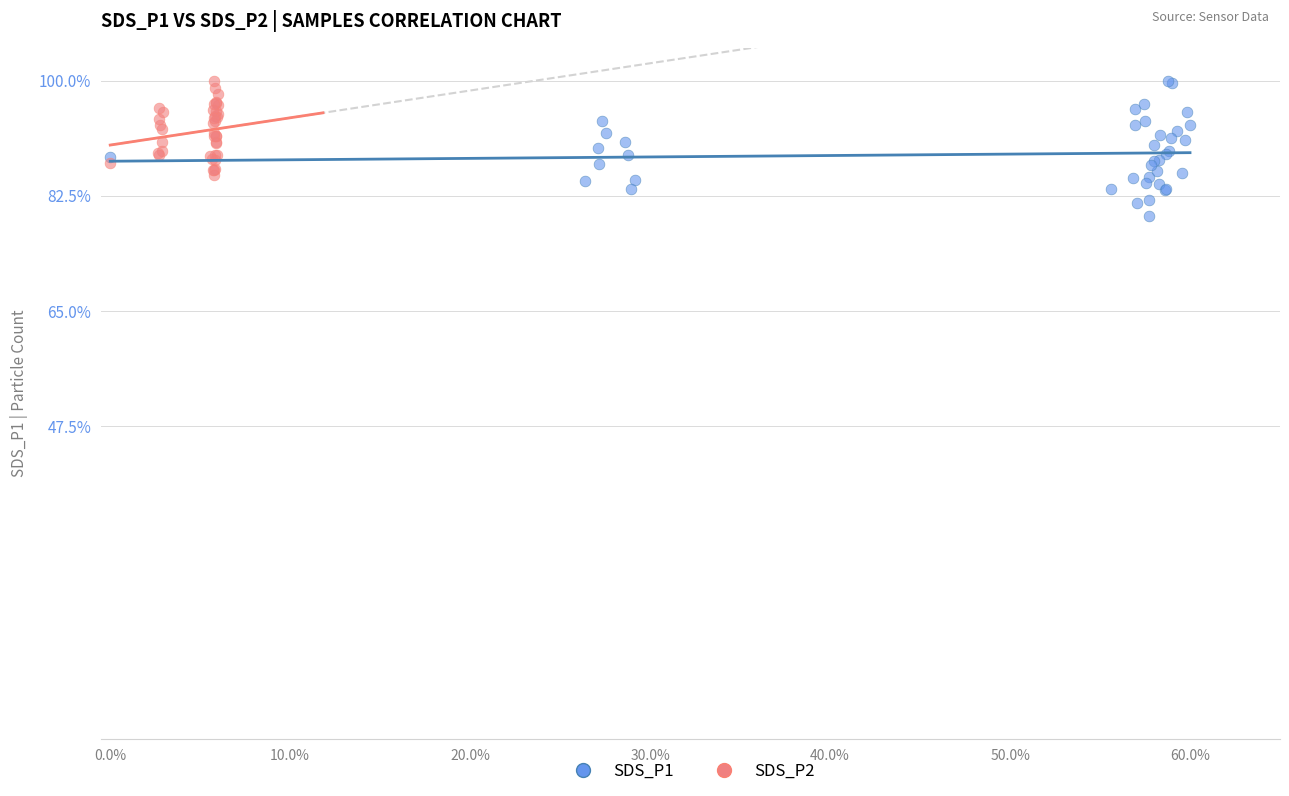

Which series reaches the minimum Y coordinate?

SDS_P1